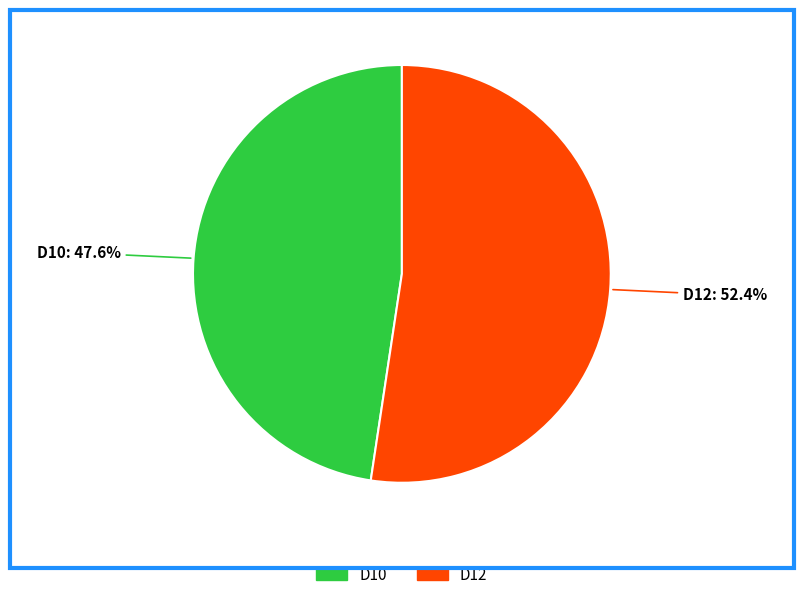

To the nearest percent, what is the combined percentage of D12 and D10?

100%